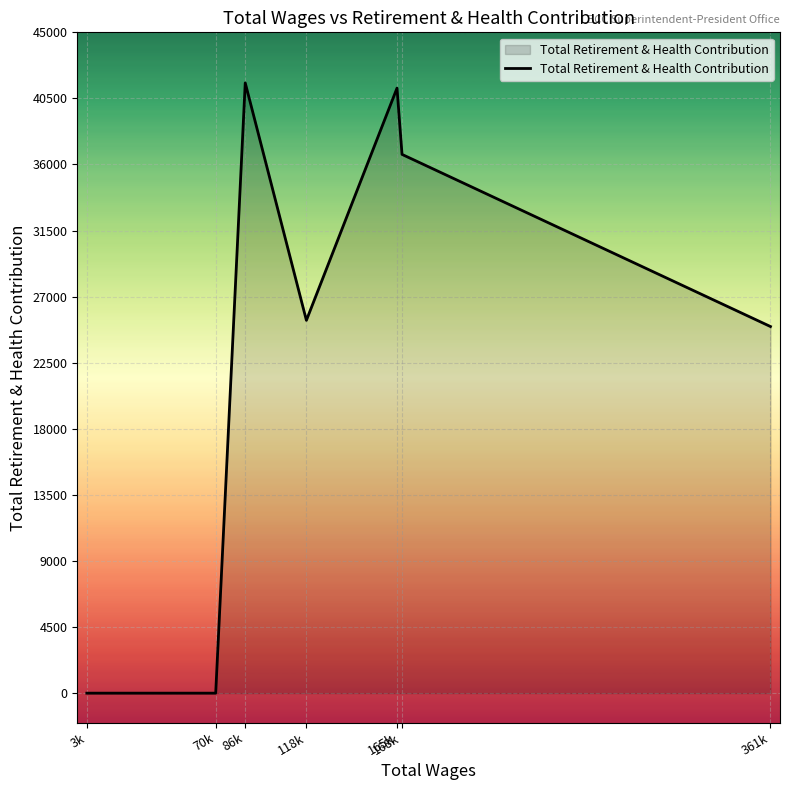

How many values are below 25389?

3